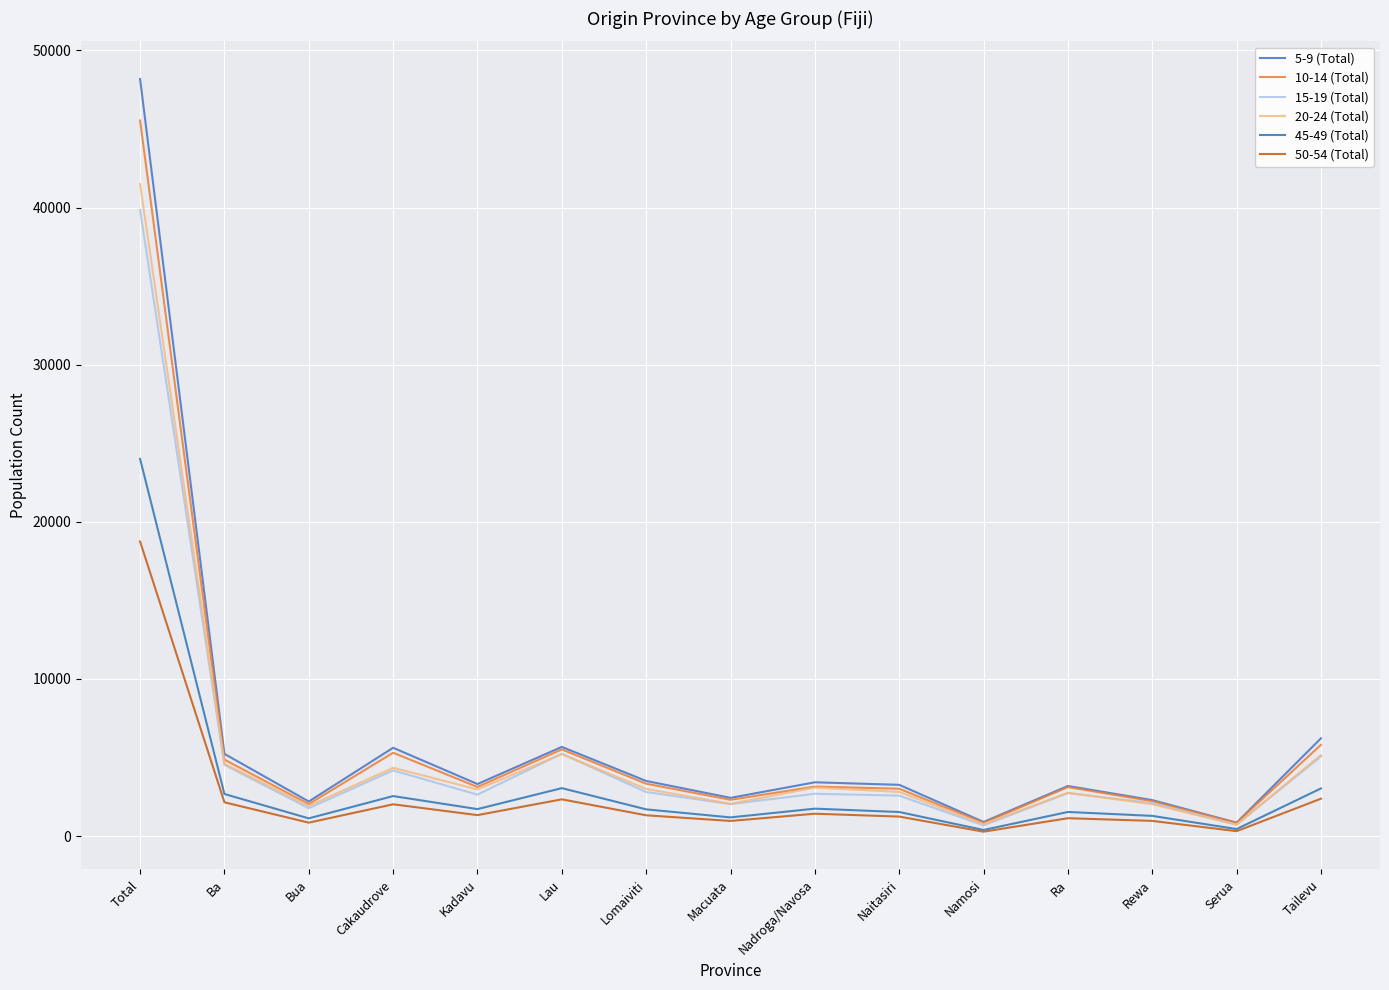

What is the spread (max minus min) of values at Total?

29433